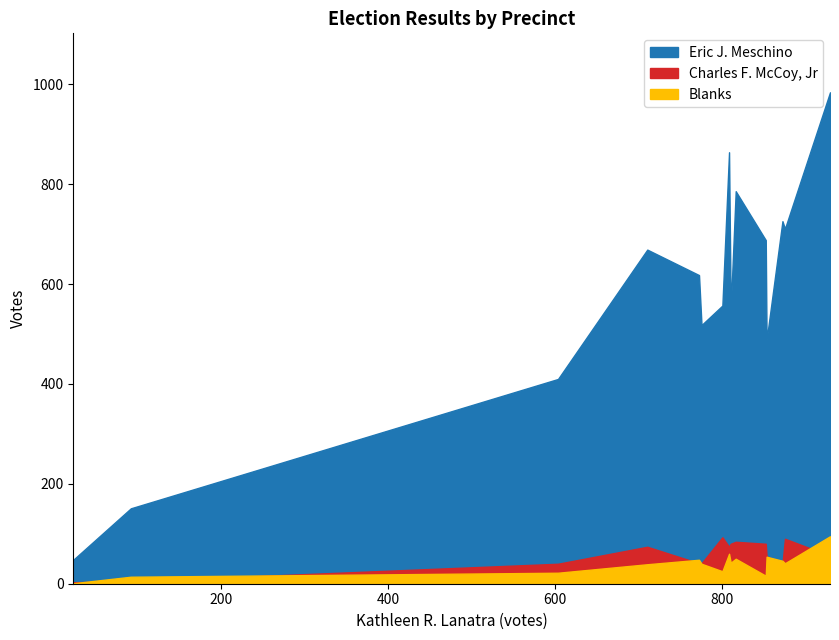

How many data points in Eric J. Meschino are above 618?

7